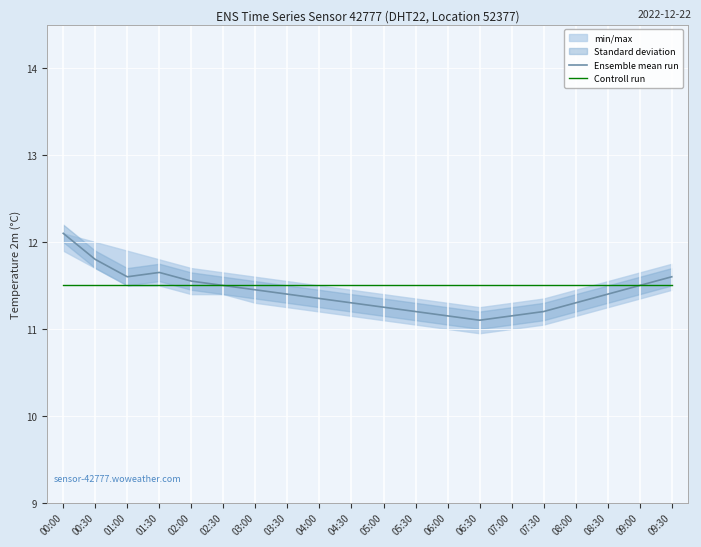

What position from the left is 08:00?

17